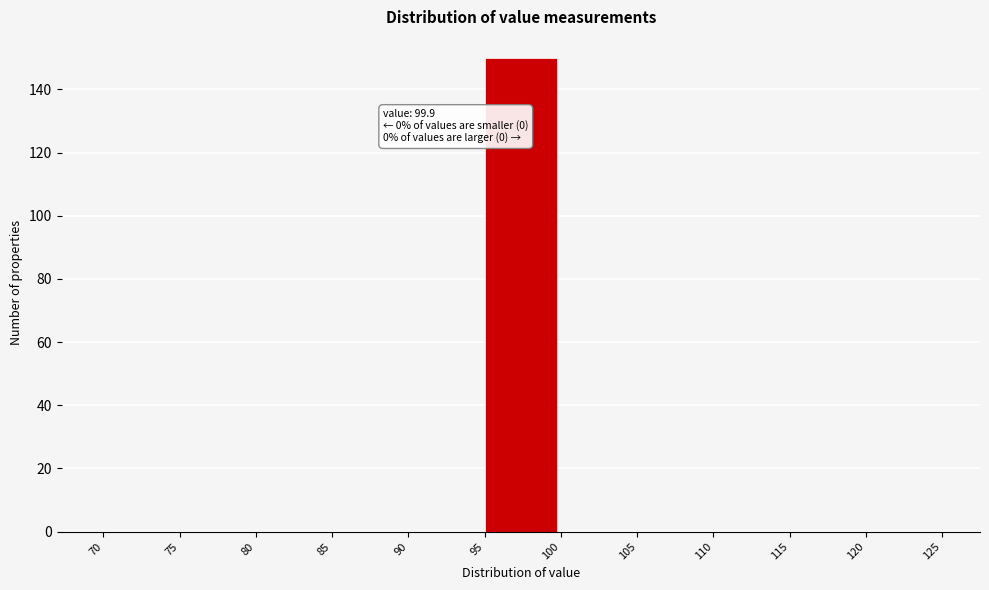

Over which range of the x-axis is the bar tallest?

95 to 100